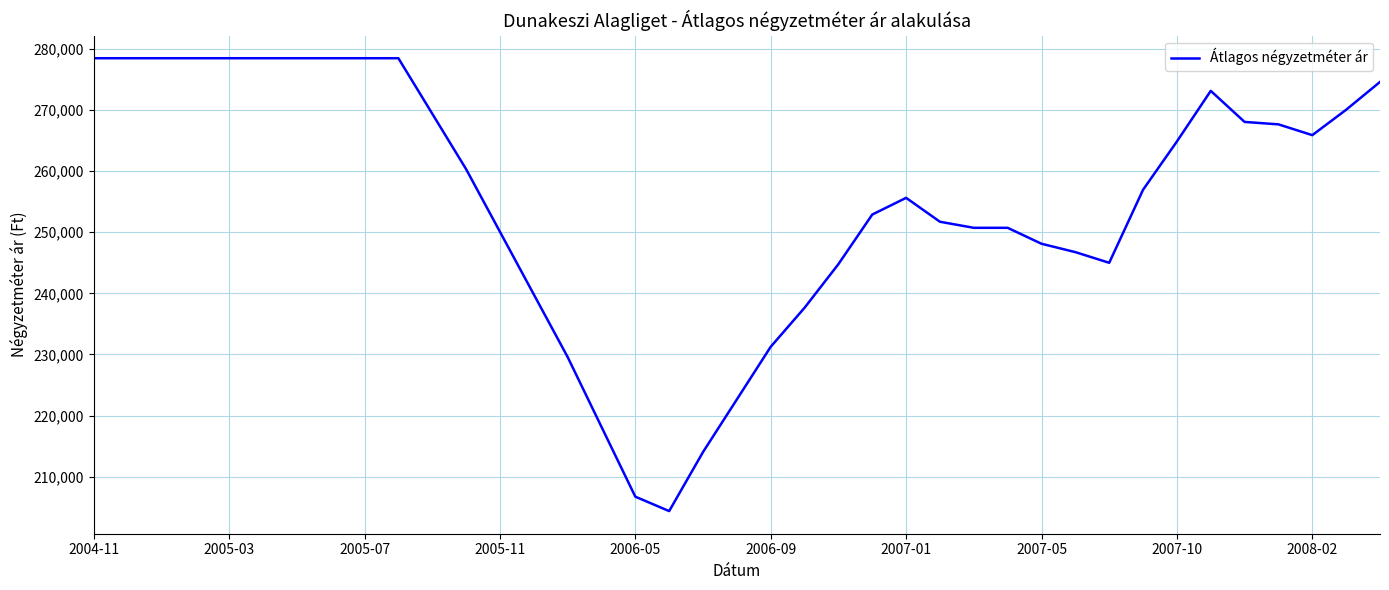

How many distinct data groups are displayed?

1